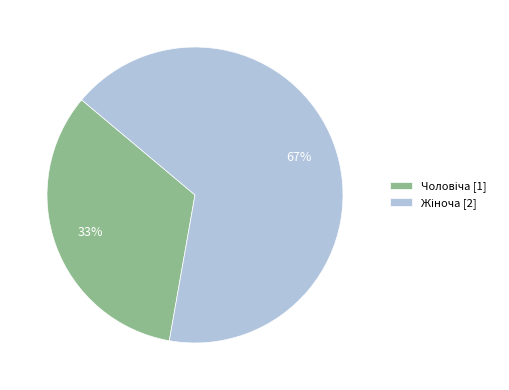

Is there a majority slice in this chart?

Yes